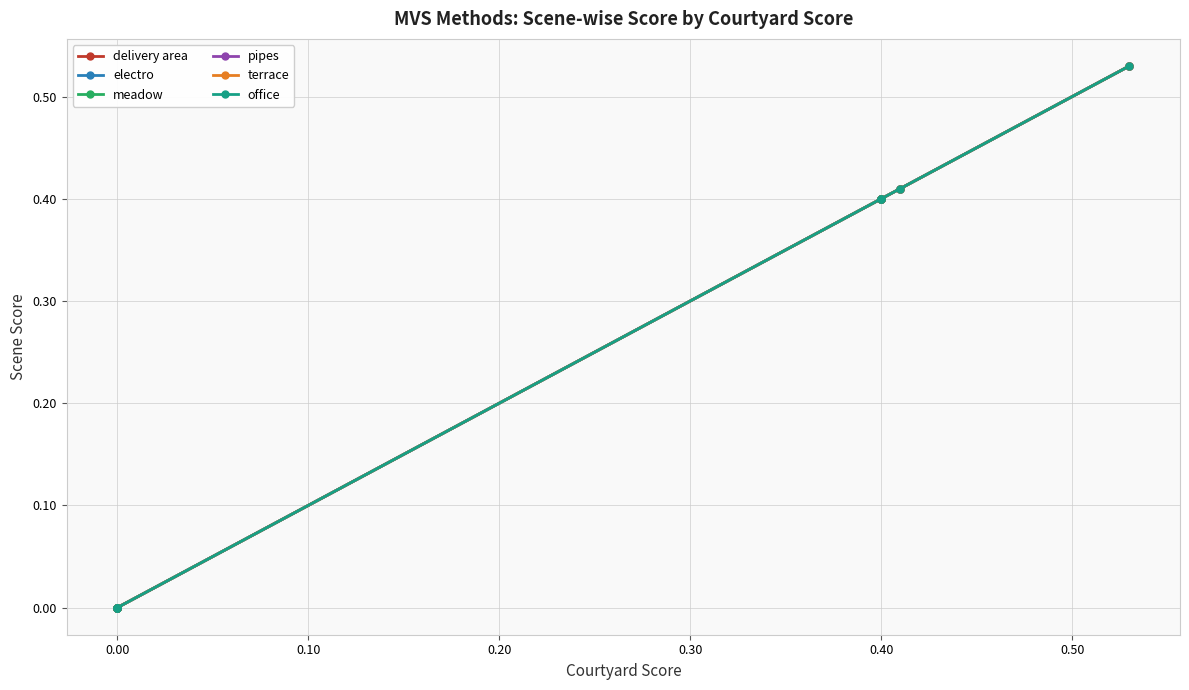

Which series has the largest range (max minus min)?

delivery area